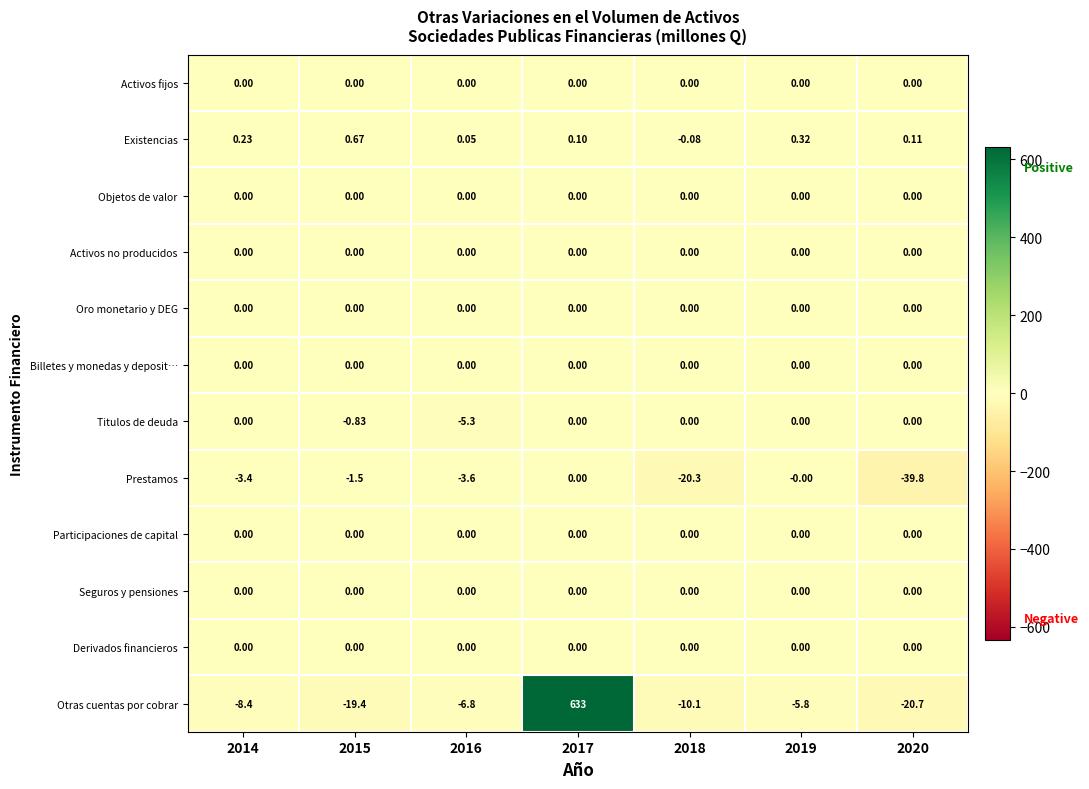

Which series has the largest range (max minus min)?

Otras cuentas por cobrar